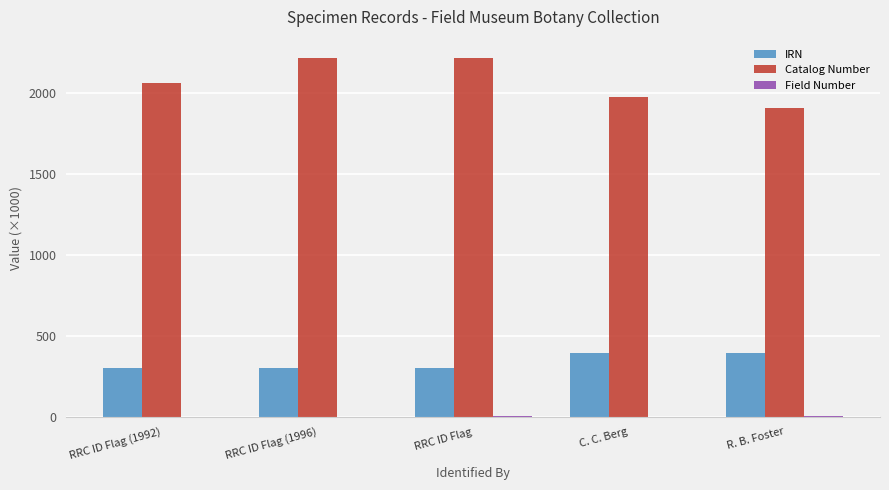

Are the bars grouped side by side (vs. stacked)?

Yes